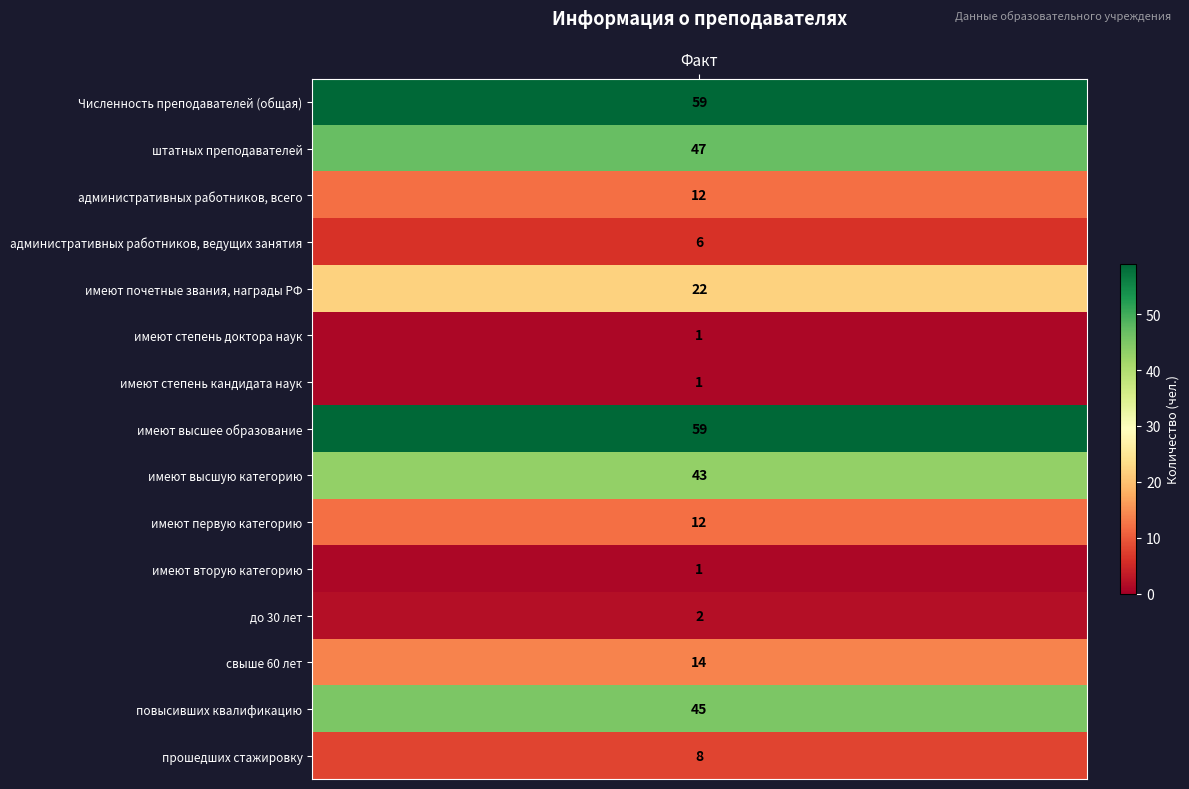

The value at имеют первую категорию is 12. True or false?

True